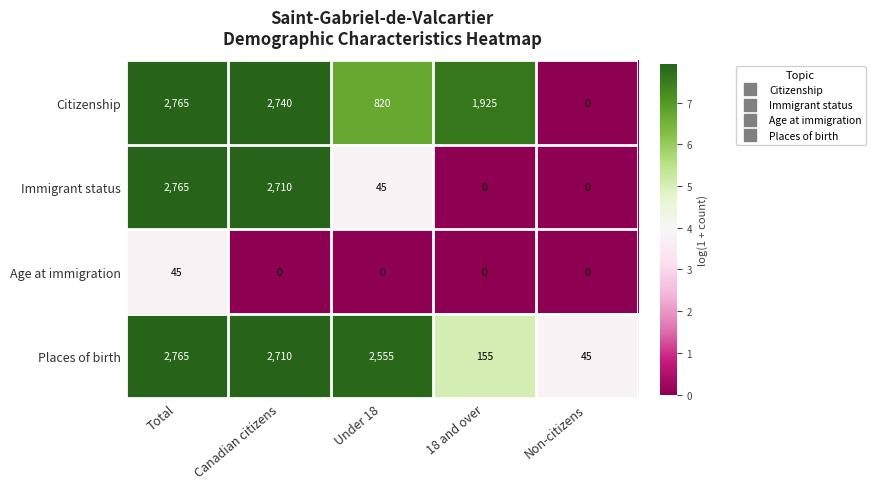

At how many categories does at least one series exceed 7?

5